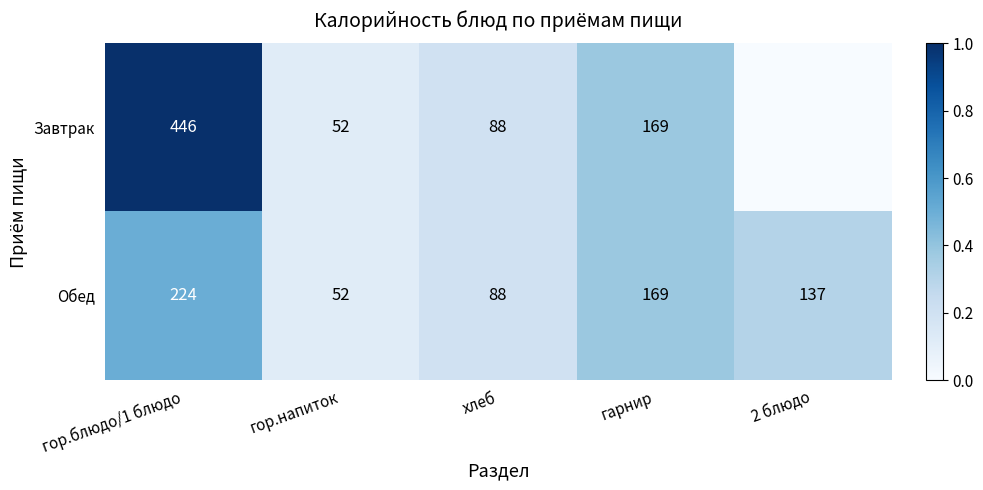

List the labels in order of Обед value, smallest first.

гор.напиток, хлеб, 2 блюдо, гарнир, гор.блюдо/1 блюдо